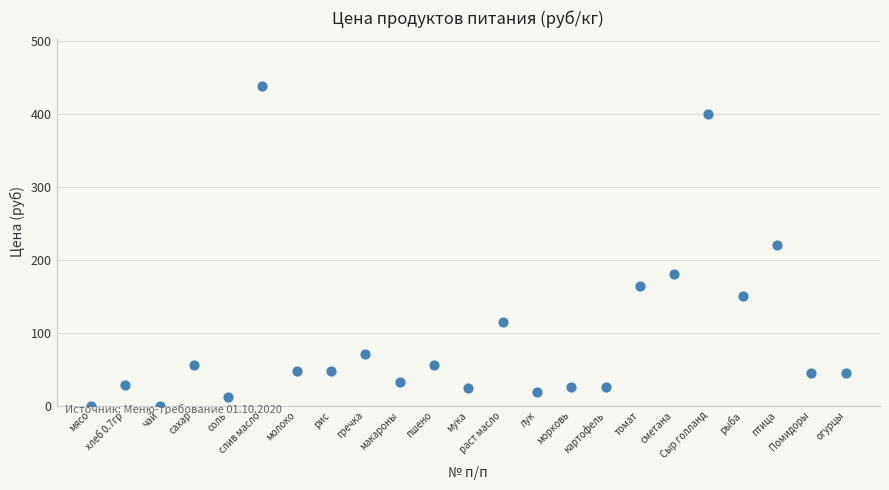

What is the range of X values (max minus min)?

22.0